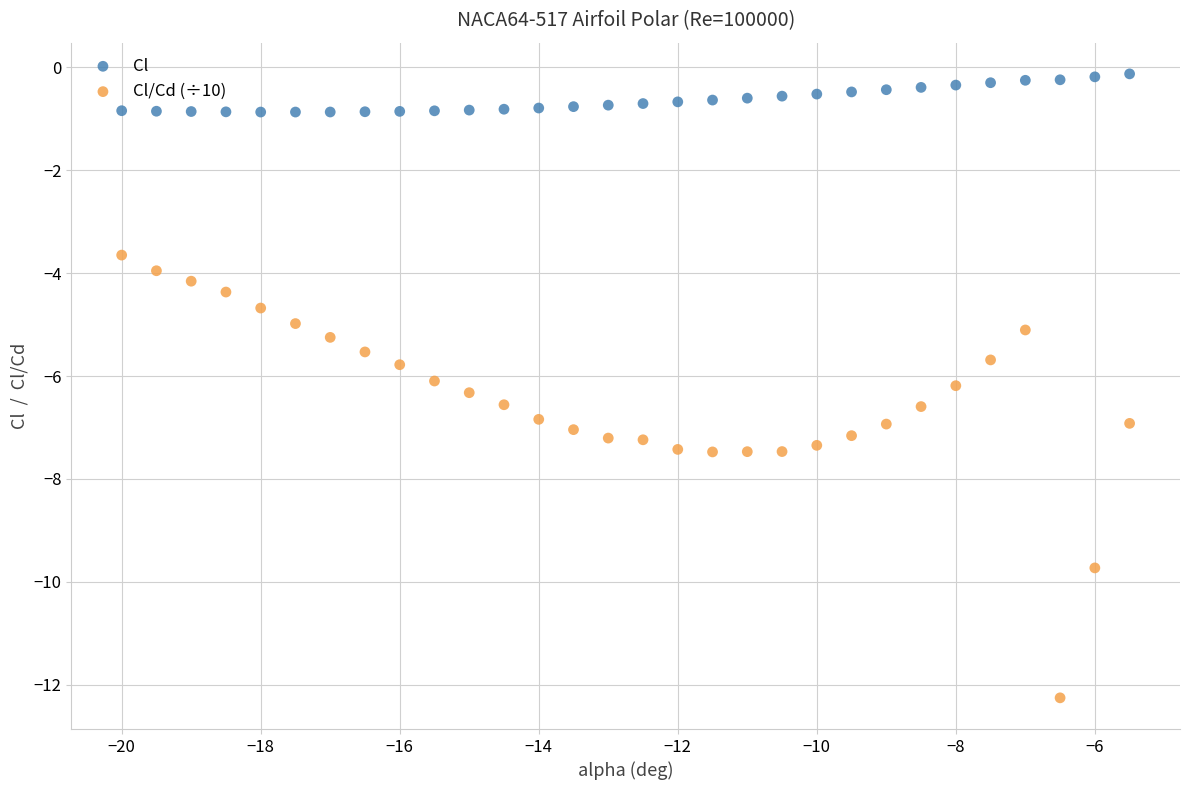

Which series reaches the maximum Y coordinate?

Cl